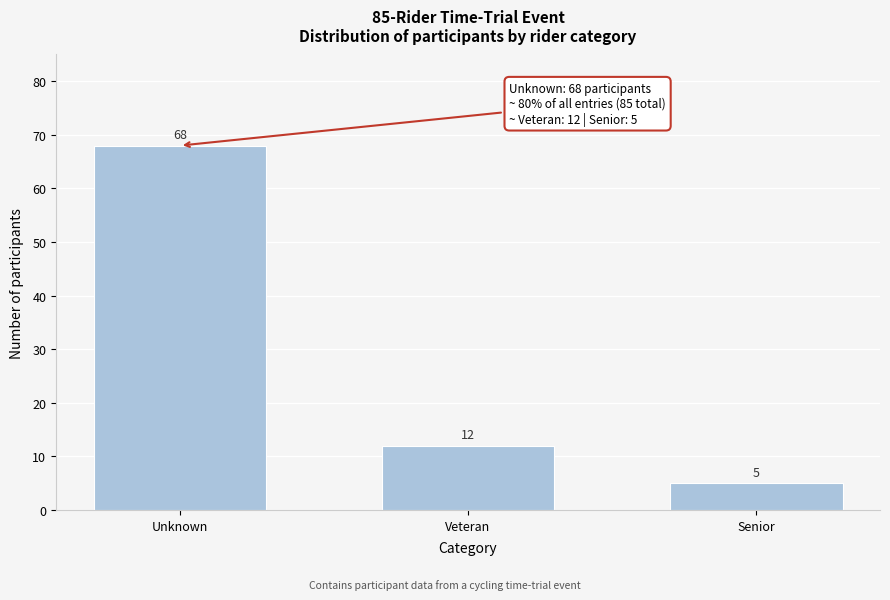

Reading left to right, what are all the values shown in this chart?

Unknown=68	Veteran=12	Senior=5